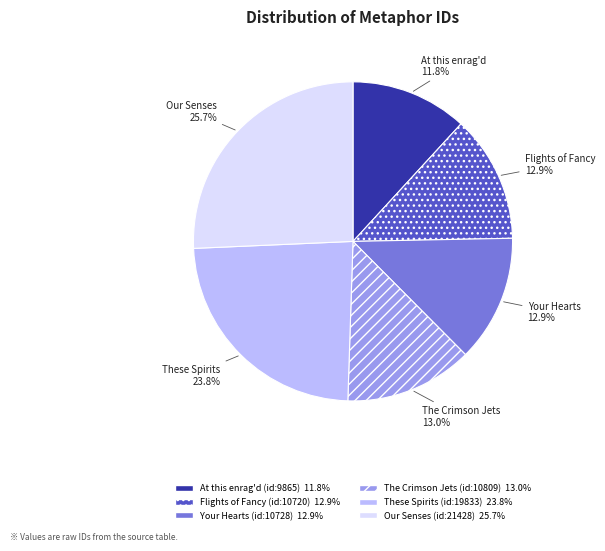

What is the ratio of the value at Your Hearts (id:10728) to the value at Our Senses (id:21428)?

0.5